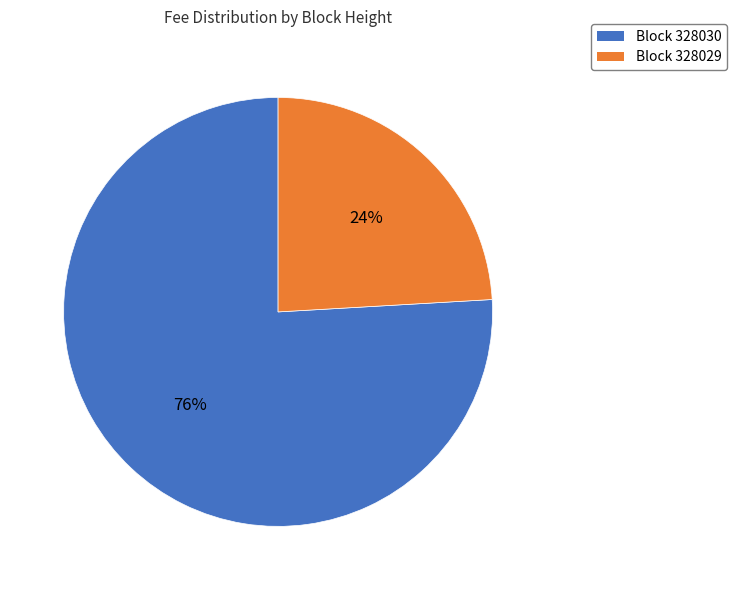

To the nearest percent, what is the difference between the largest and smallest slice percentages?

52%